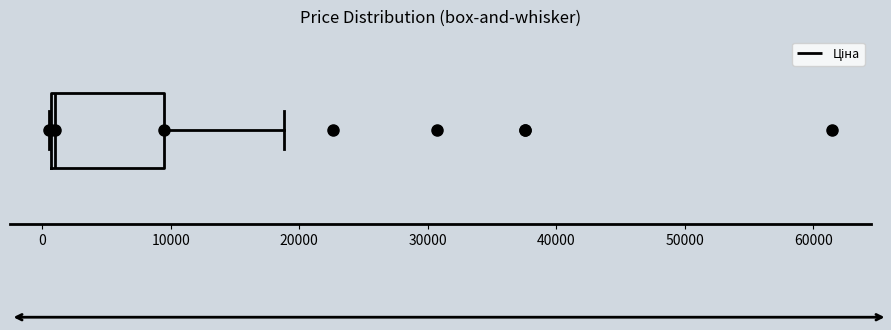

Transcribe this box plot: give where the median line is, the range the box spans, and where the two whiskers end, as read against the x-axis. The values are not printed on the chart, so give them approximately, as read against the axis.

median 1000, box 1000 to 9000, whiskers 1000 to 19000